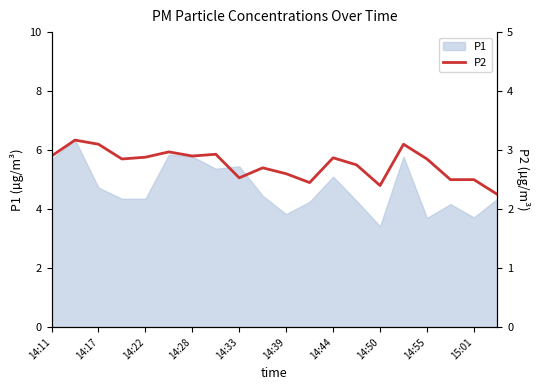

Is it true that P1 equals 3.7 at 15:01?

True